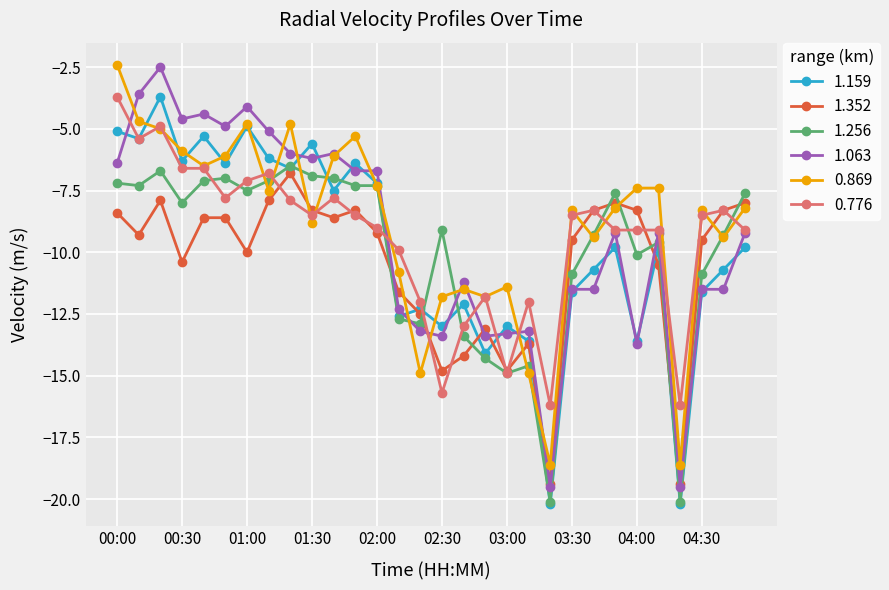

What is the value of the 1.352 point at the 16th from the left?

-14.8